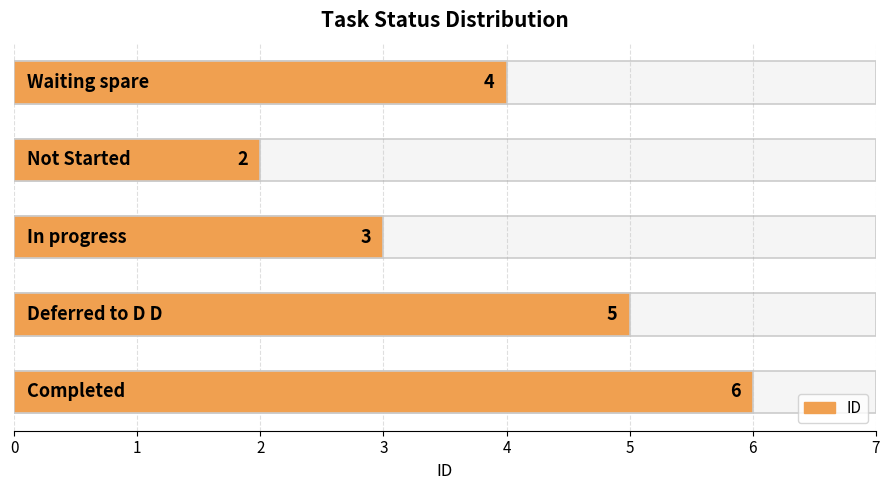

Reading left to right, transcribe all the data shown in this chart.

0=6	1=5	2=3	3=2	4=4